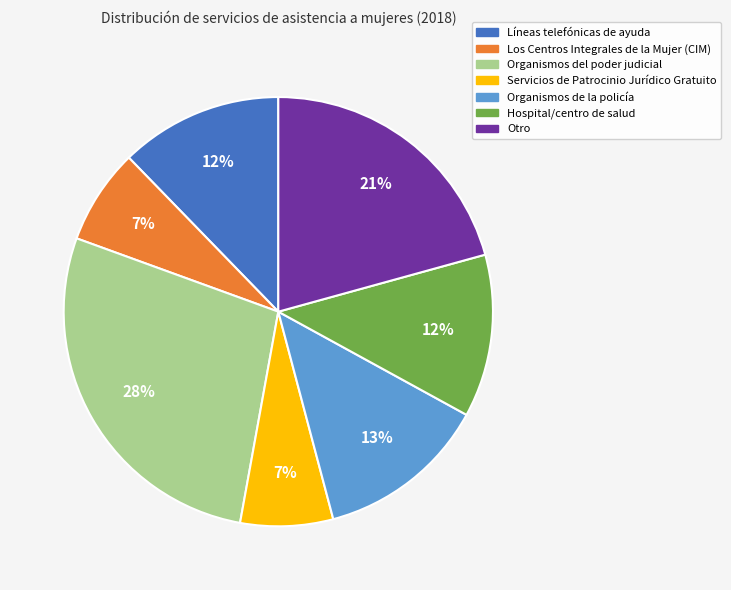

Which category has the biggest portion of the pie?

Organismos del poder judicial